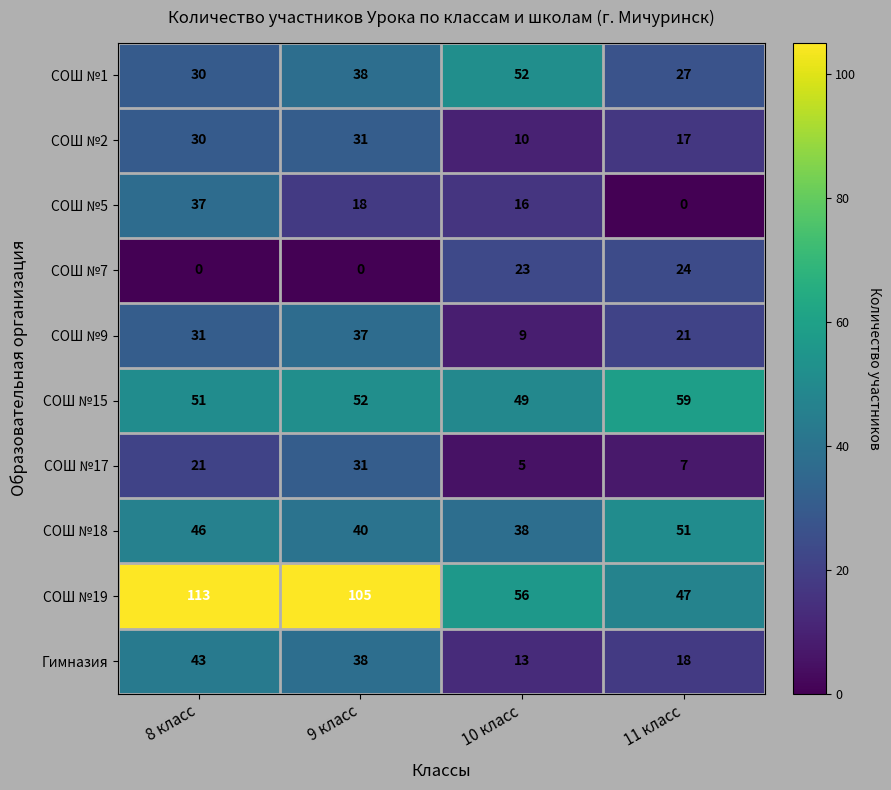

How many Гимназия values are between 18 and 43?

3